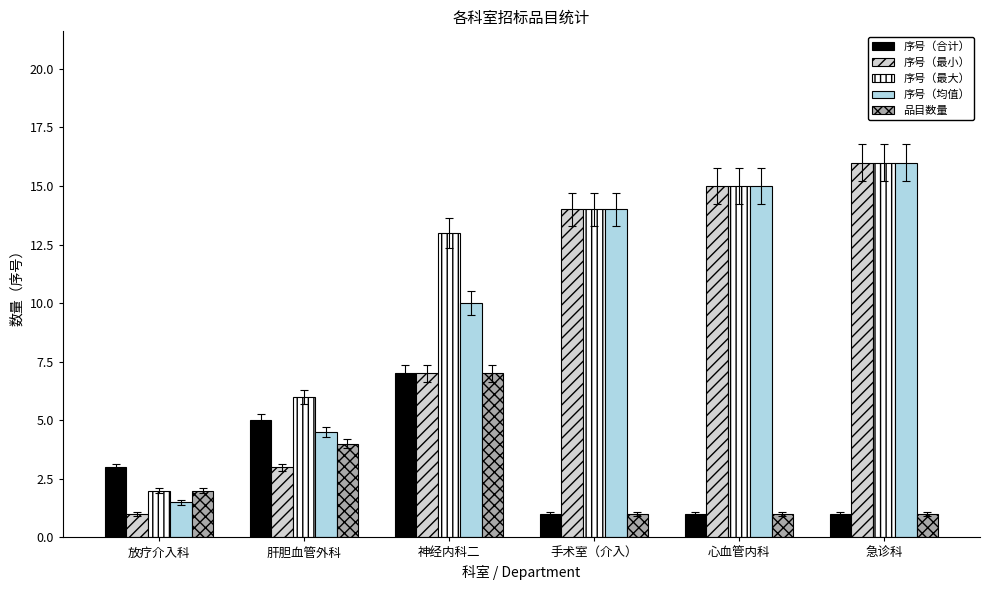

Which series has the widest spread of values?

序号（最小）